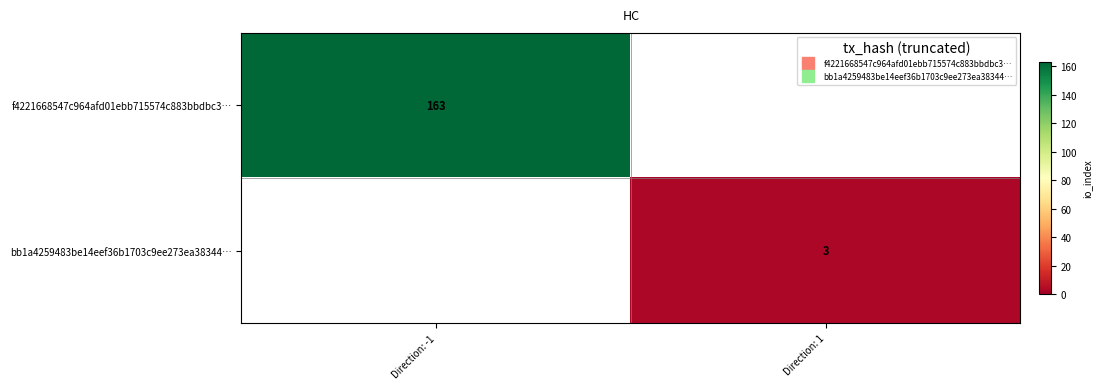

Which label corresponds to the smallest value in the chart?

Direction: 1